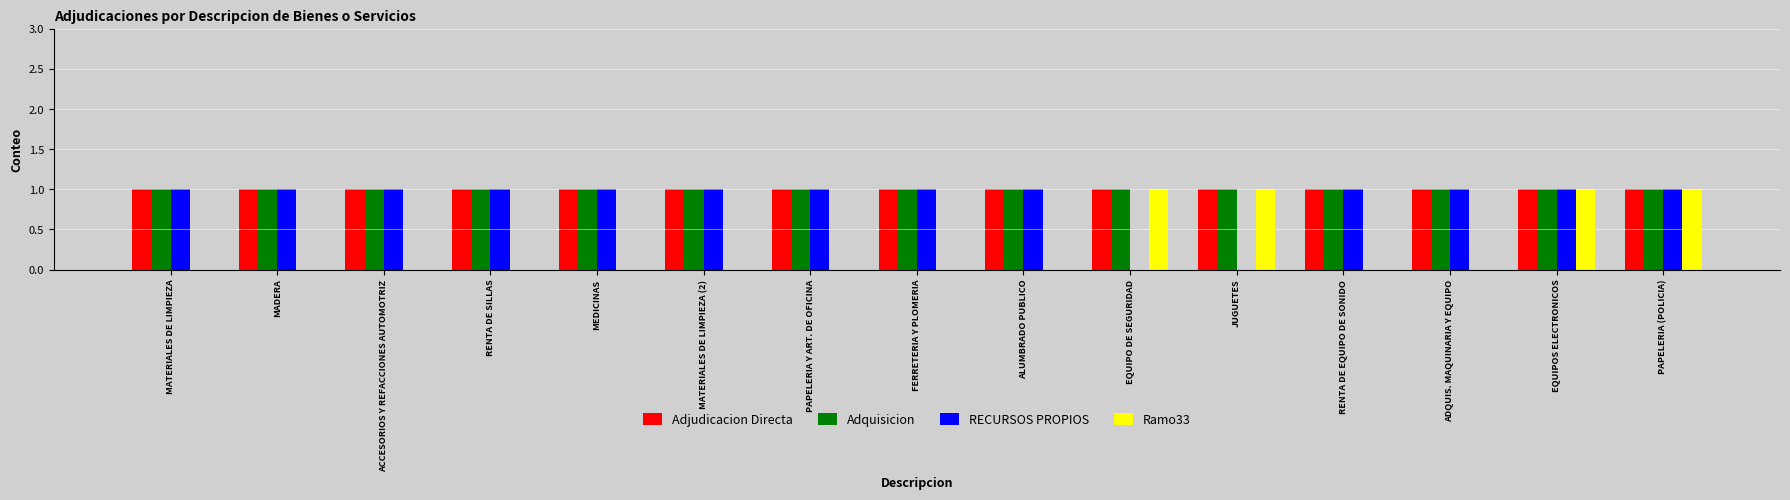

Are the bars grouped side by side (vs. stacked)?

Yes